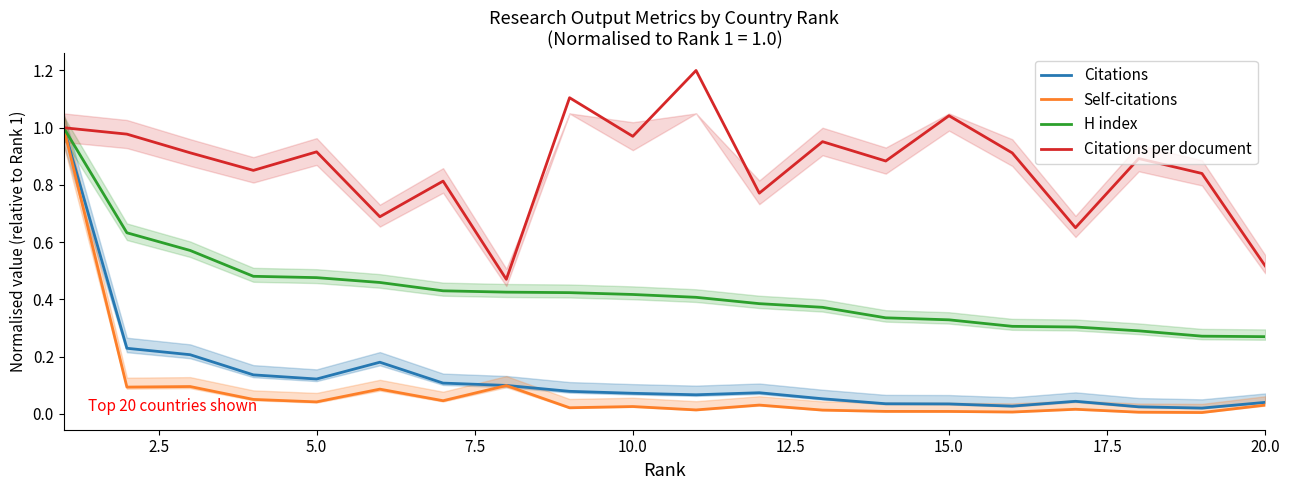

What is the maximum value for Citations per document?

1.2